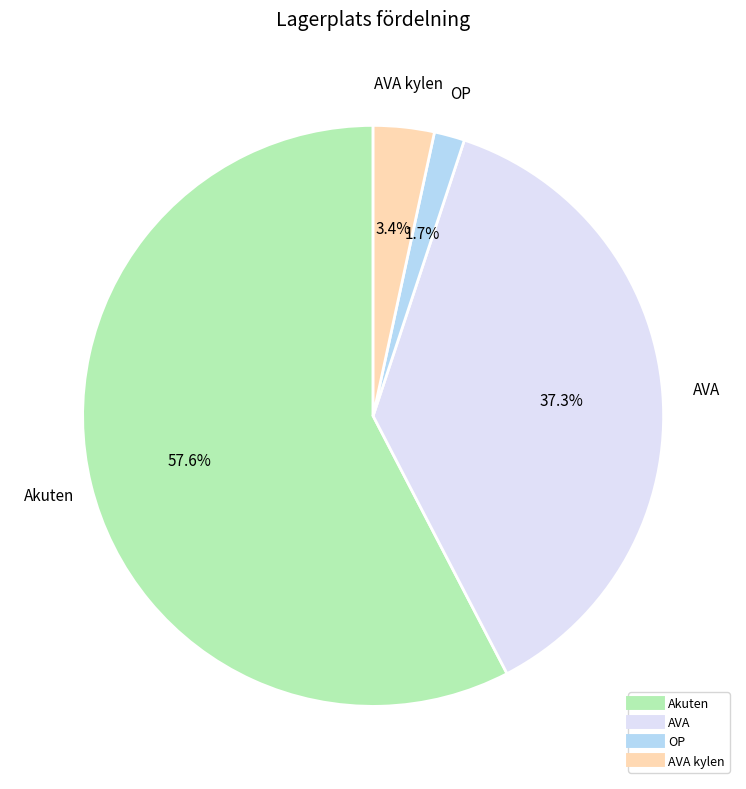

Is there any slice that represents more than half of the pie?

Yes